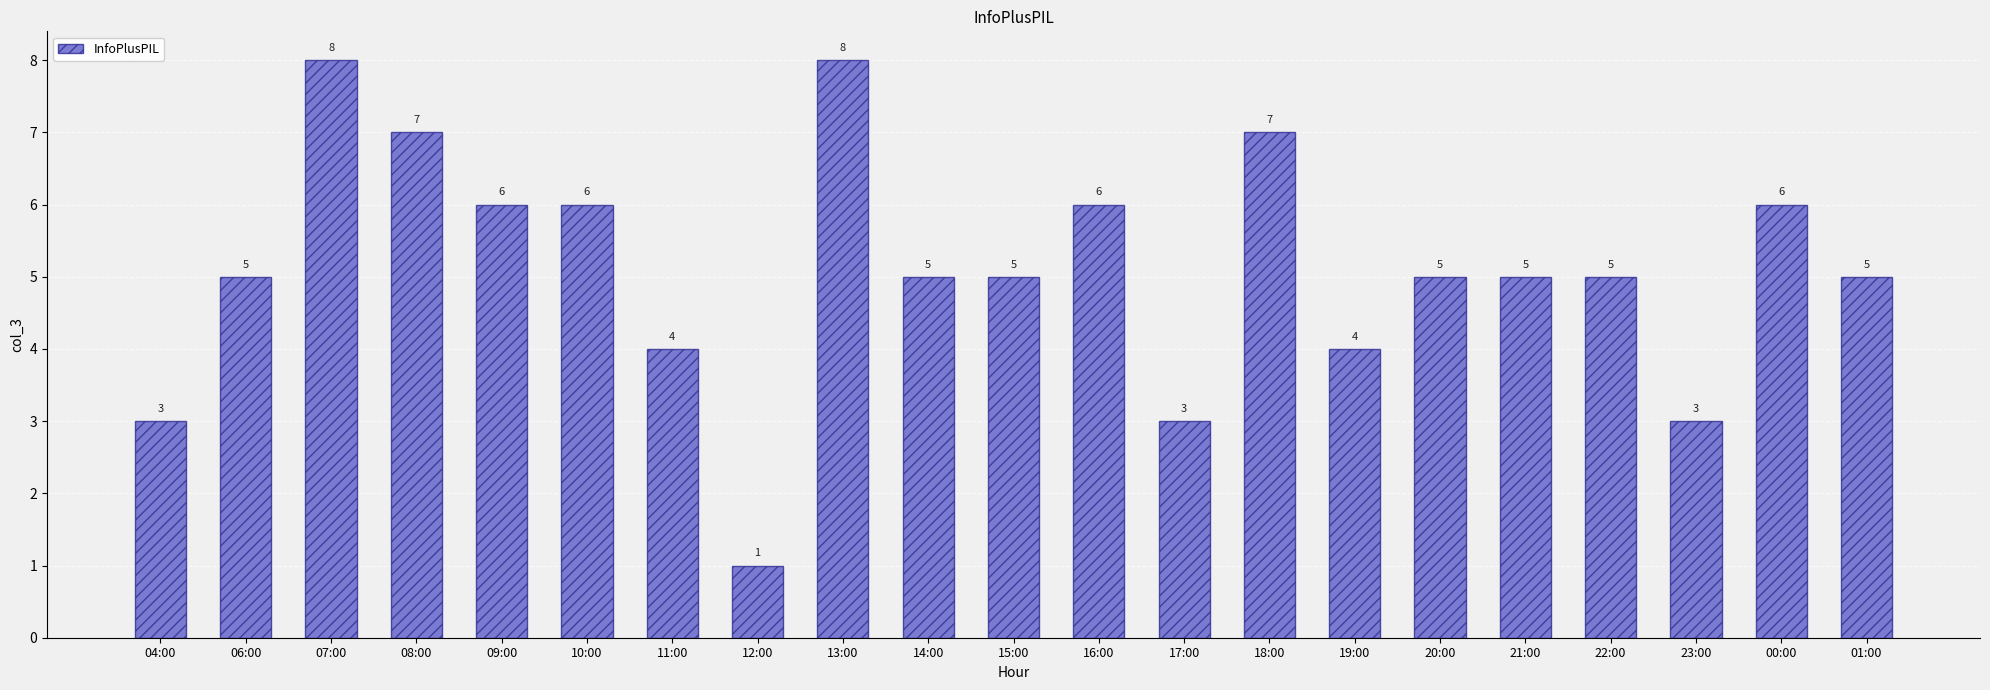

The value at 04:00 is 2. True or false?

False